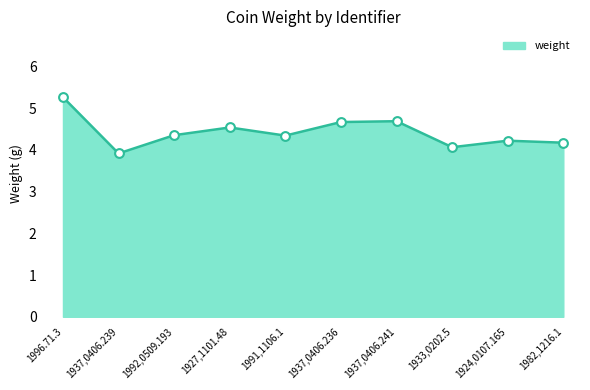

What is the ratio of the value at 1996.71.3 to the value at 1933,0202.5?

1.3